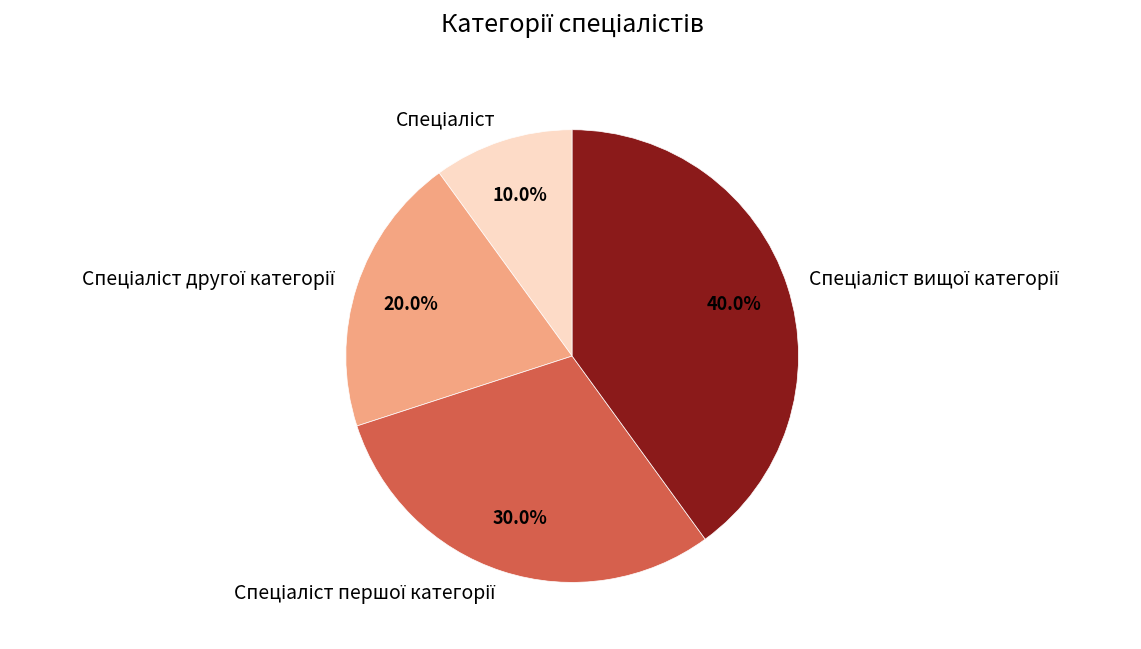

How much of the chart is everything except Спеціаліст?

90.0%